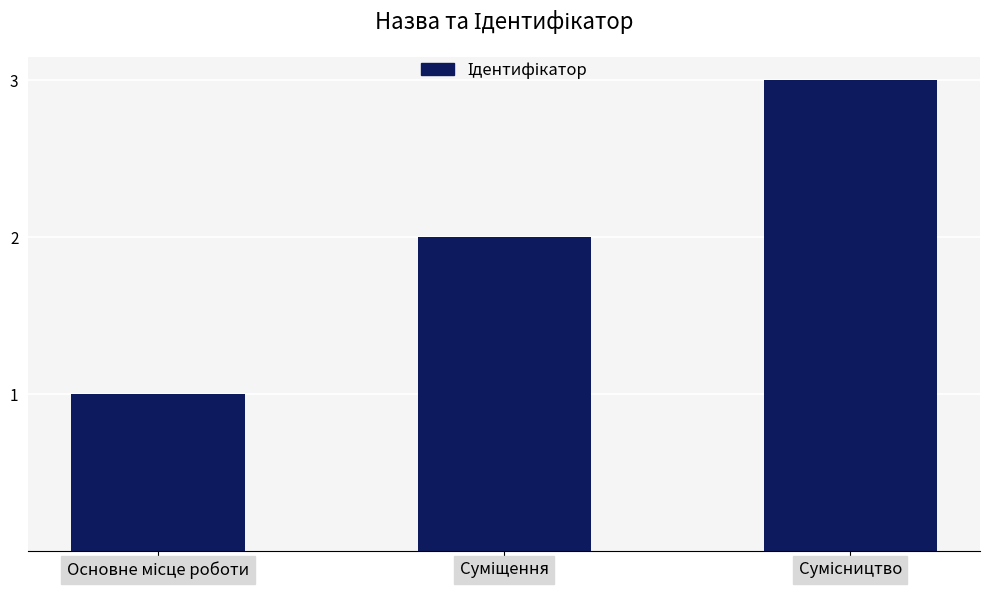

What is the value of the 1st bar from the left?

1